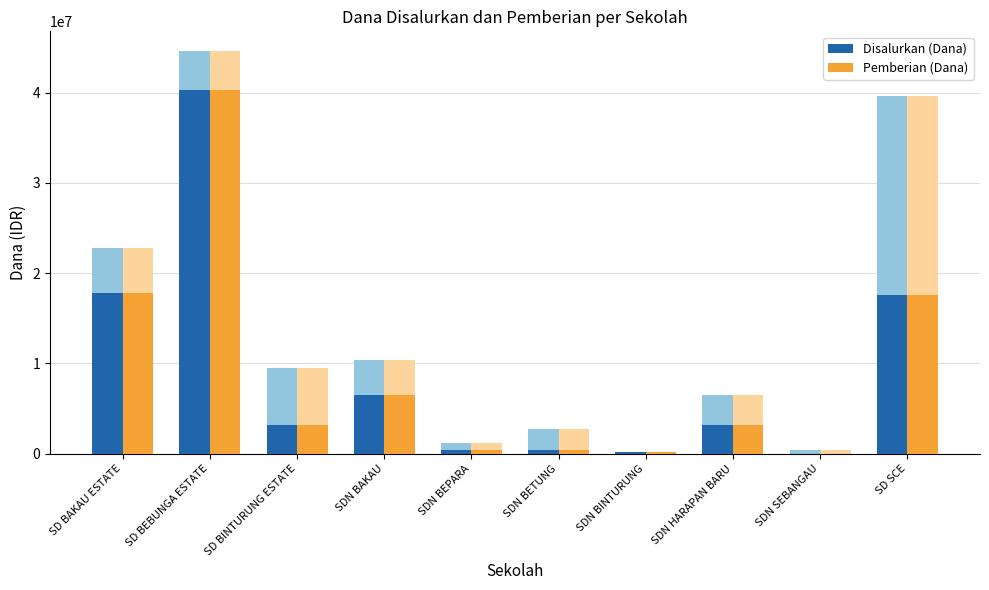

At which label is Pemberian (Dana) closest to 20137500?

SD BAKAU ESTATE